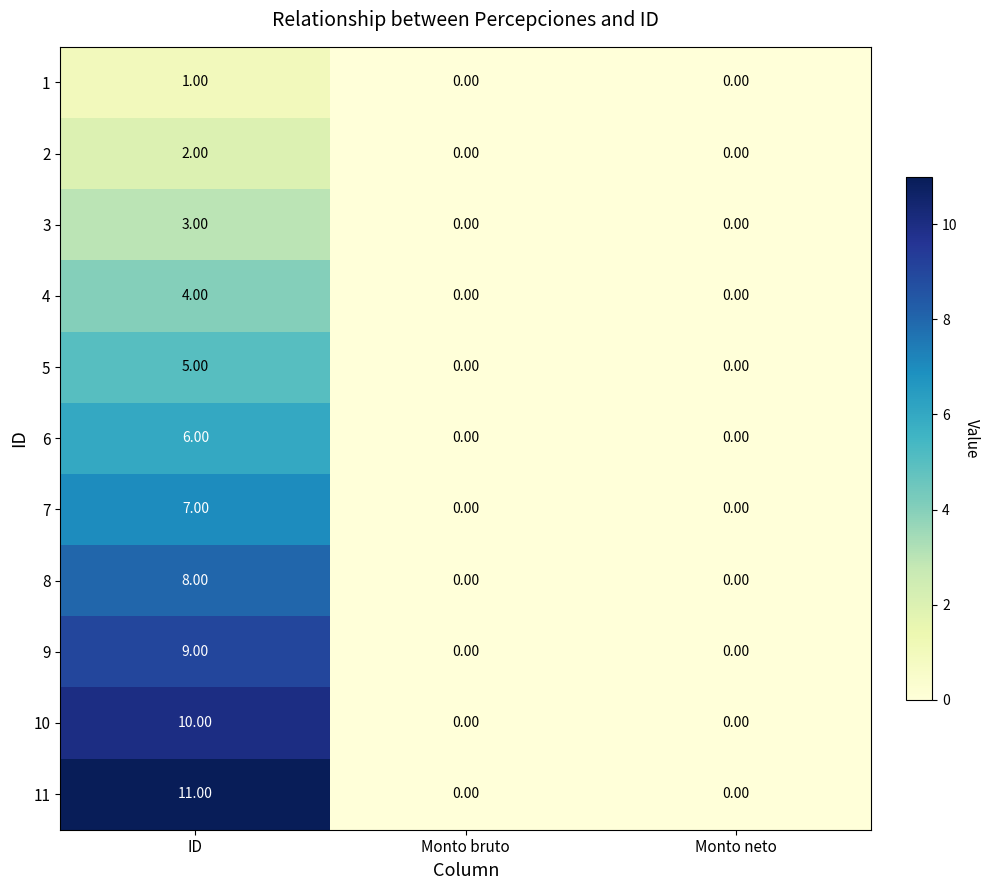

How many values in the 8 series exceed 0?

1